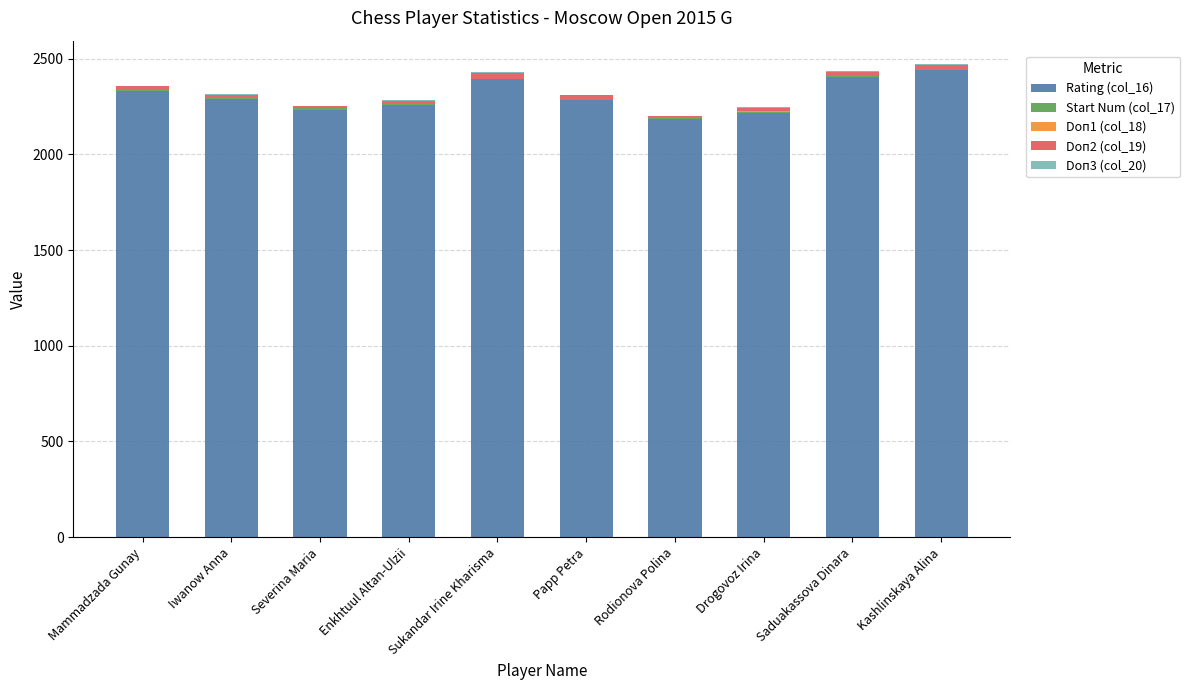

What is the sum of all Rating (col_16) values?

23042.0